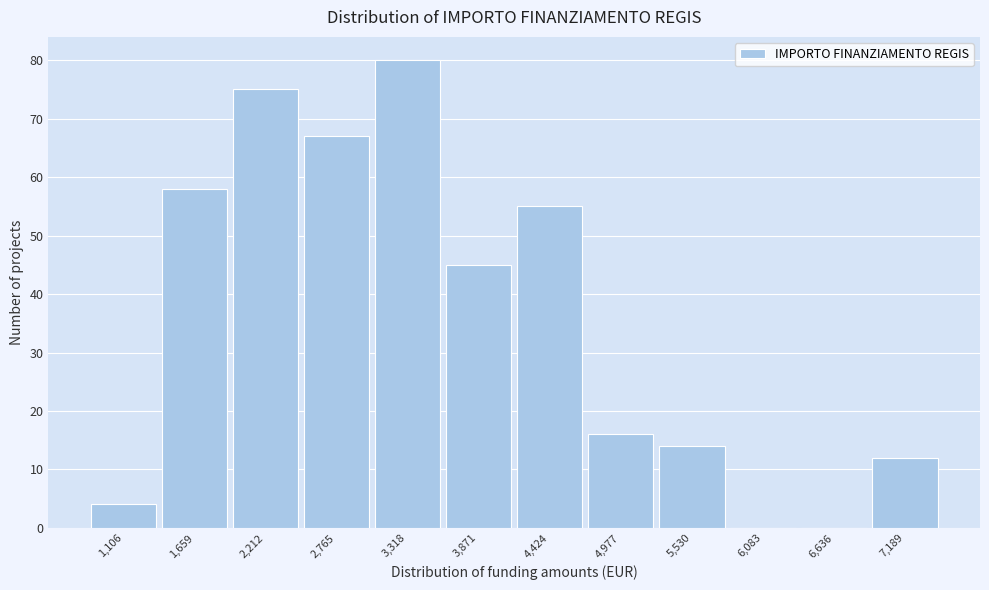

True or false: the data shows 92 at 4,424.

False